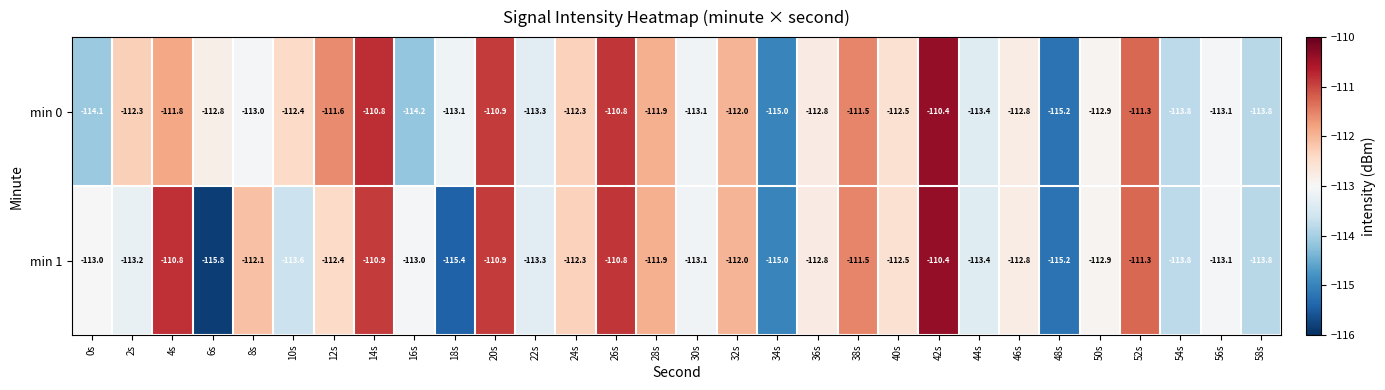

Which series has the largest range (max minus min)?

min 1